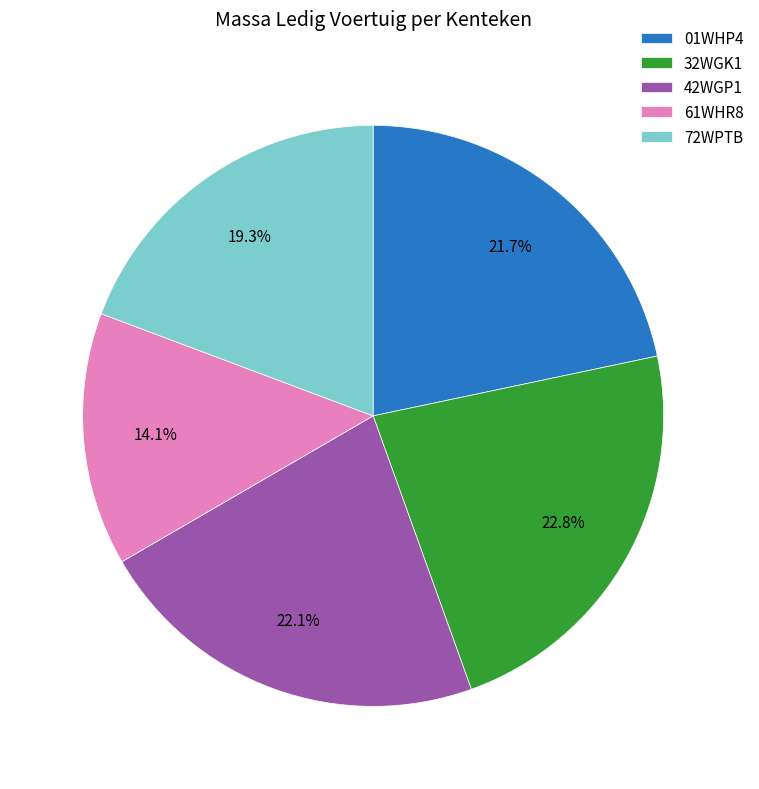

To the nearest percent, what portion does 01WHP4 represent?

22%